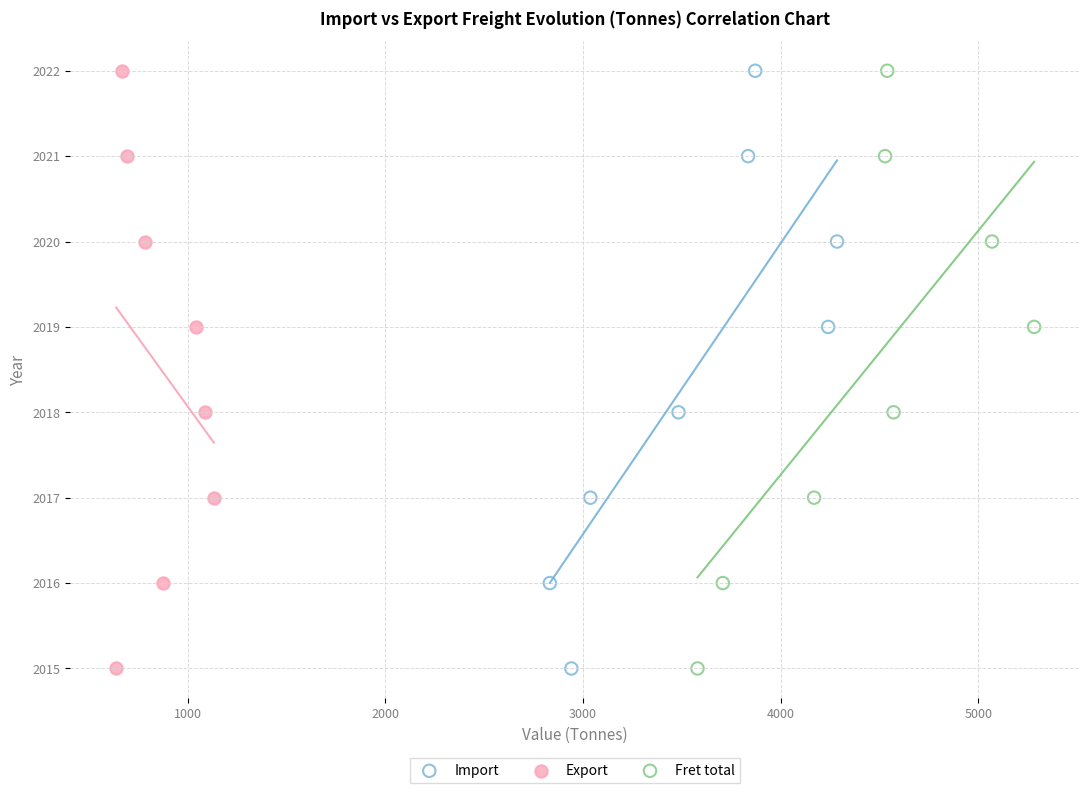

What are all the series names shown in the legend?

Import, Export, Fret total